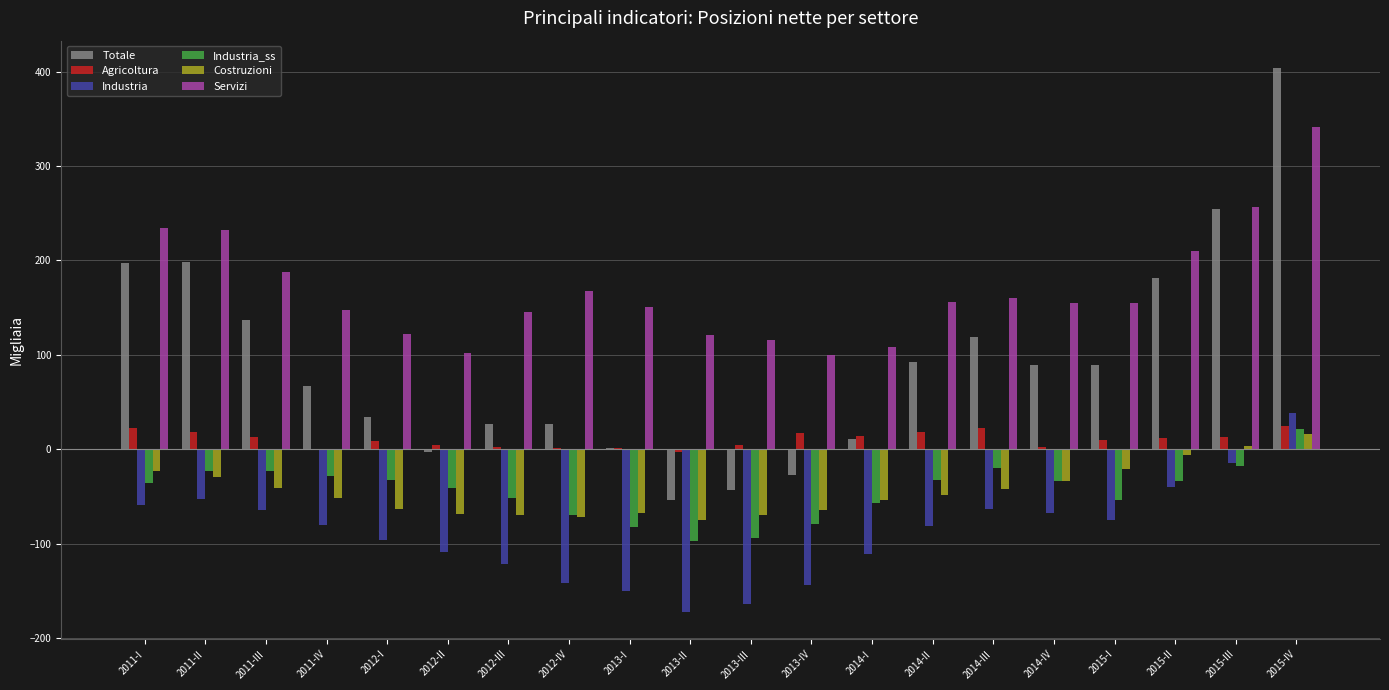

What is the sum of all Totale values?

1800.7